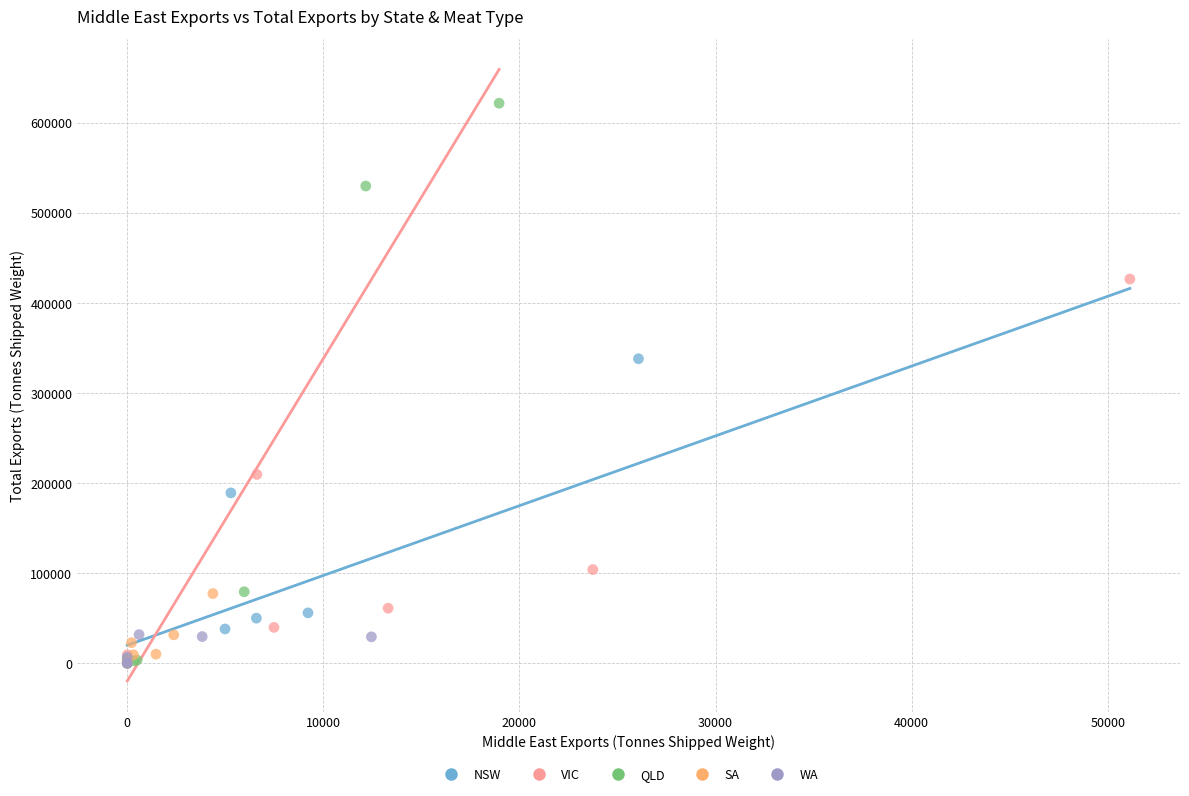

Which series has the widest spread of Y values?

QLD